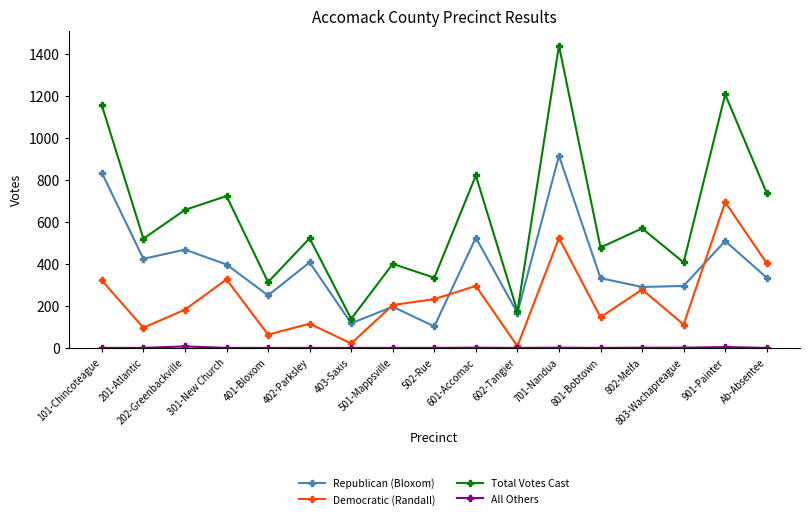

What is the difference between the highest and lowest values at 601-Accomac?

820